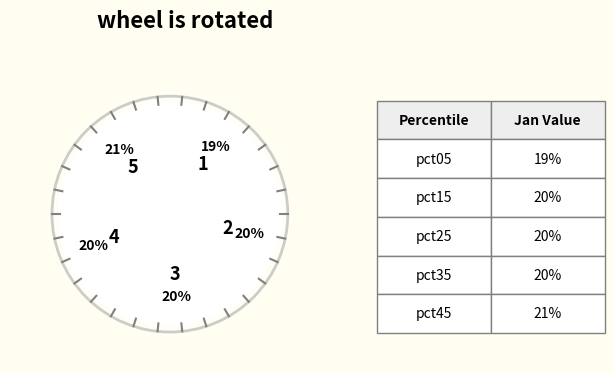

Is there any slice that represents more than half of the pie?

No